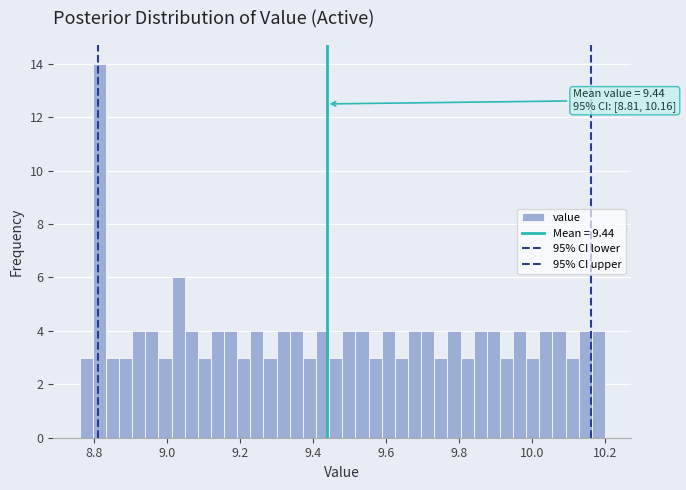

Around what value on the x-axis is the tallest bar? Give the approximate position of its centre, as read against the axis.

8.82